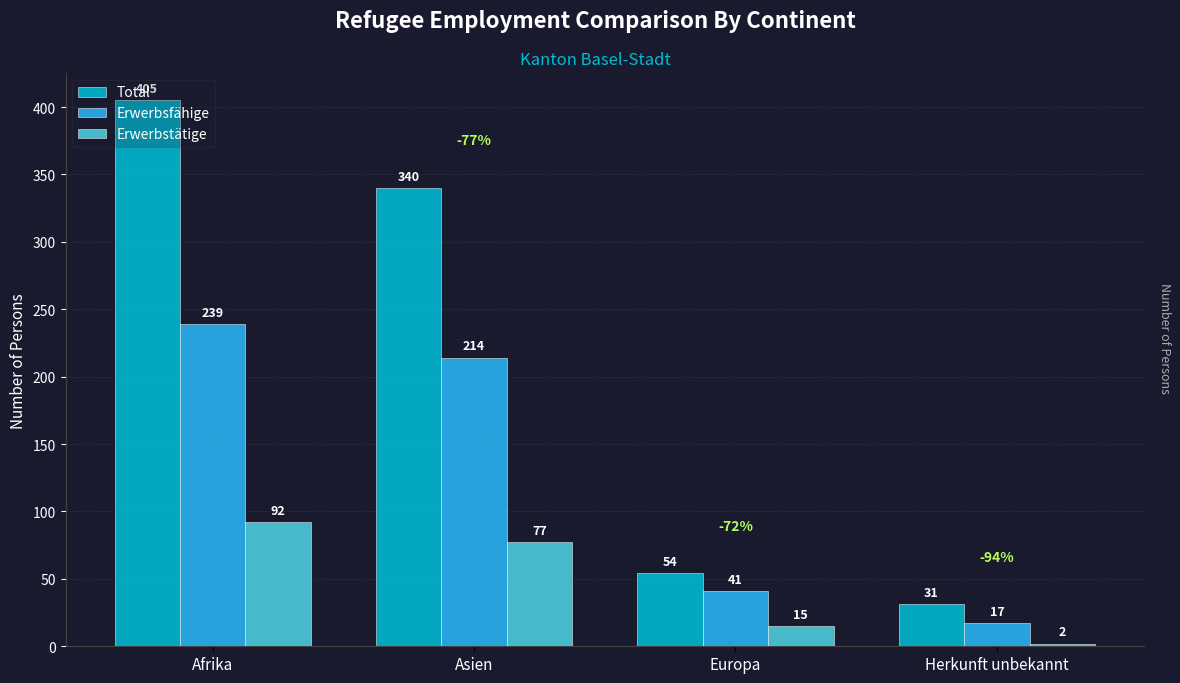

Rank the series at Europa from lowest to highest value.

Erwerbstätige, Erwerbsfähige, Total